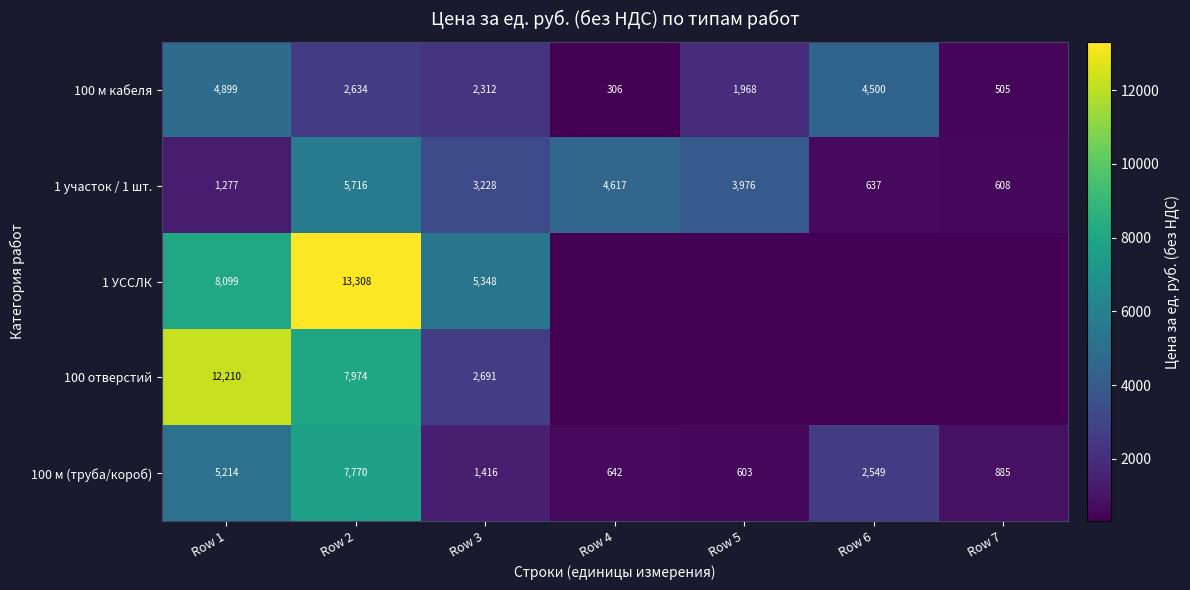

At which label does 1 участок / 1 шт. reach its peak?

Row 2